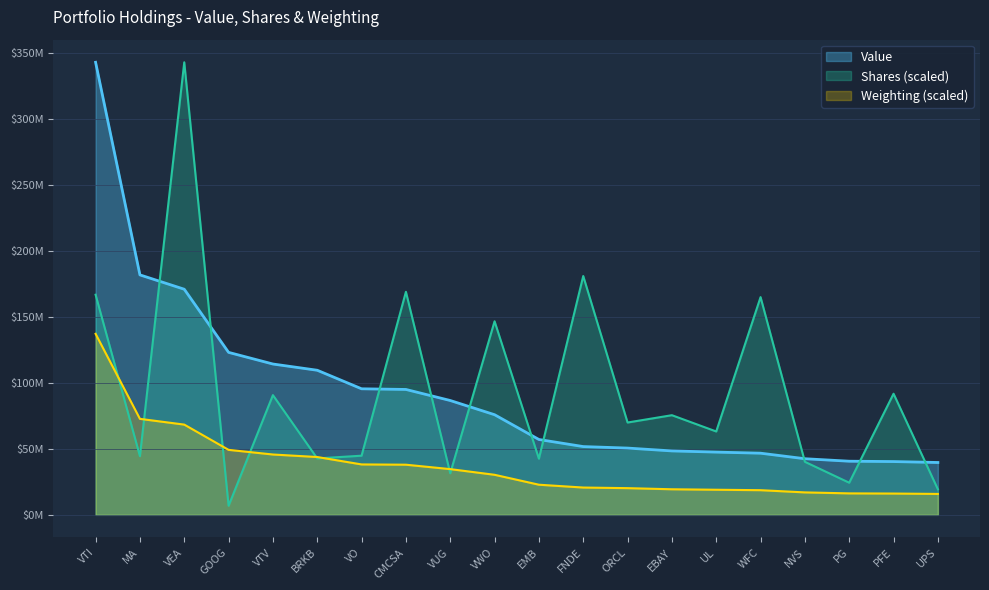

What is the label of the 15th point from the left?

UL